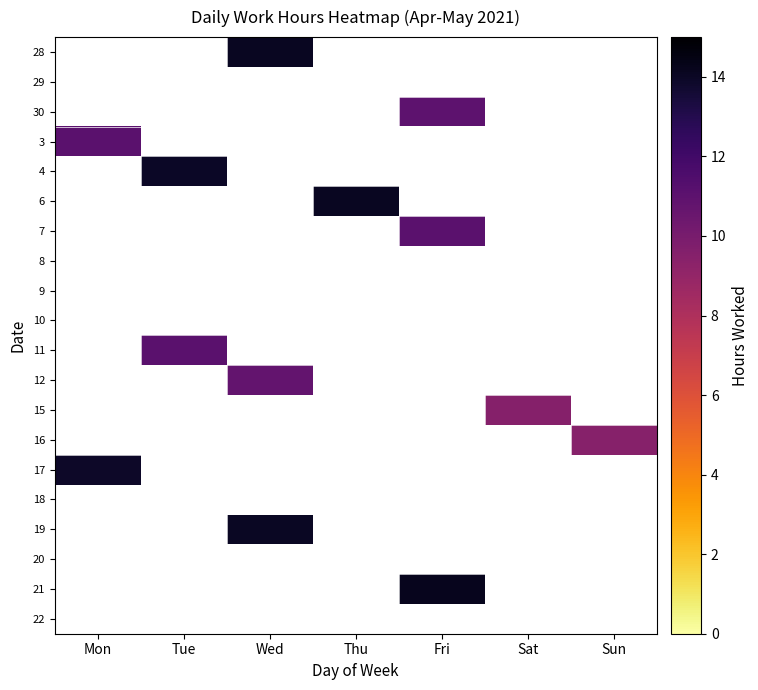

Is it true that 17 equals 22.7 at Mon?

False